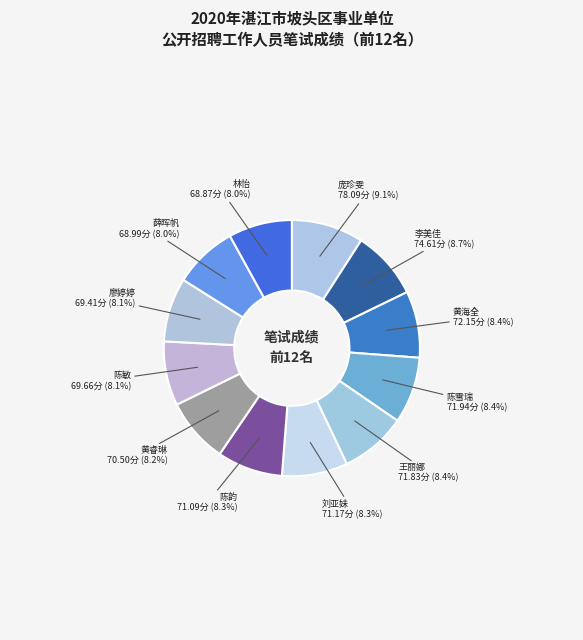

What is the ratio of the value at 庞珍雯 to the value at 黄海全?

1.1